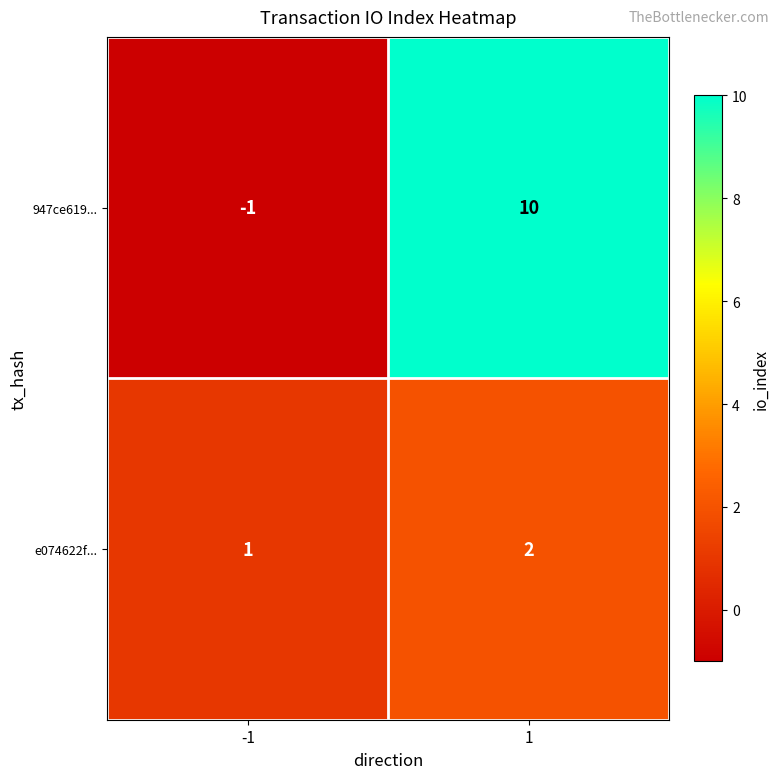

Reading left to right, list all the values displayed in this chart.

947ce619...: -1	10
e074622f...: 1	2